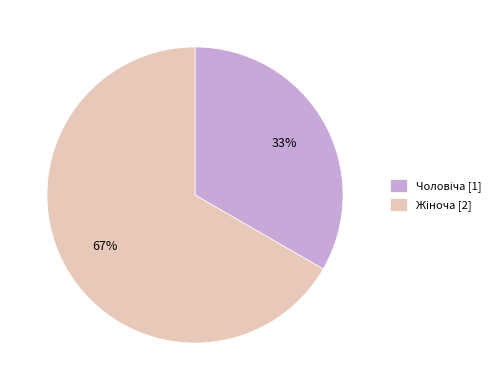

Is there a majority slice in this chart?

Yes